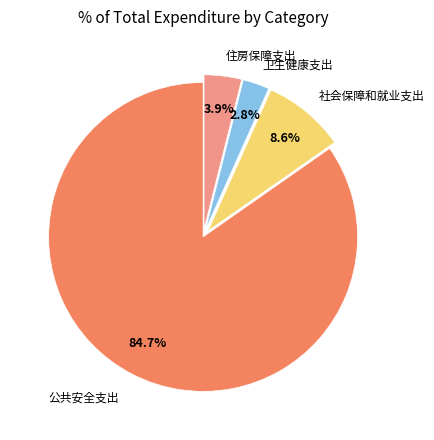

To the nearest percent, what is the average slice percentage?

25%